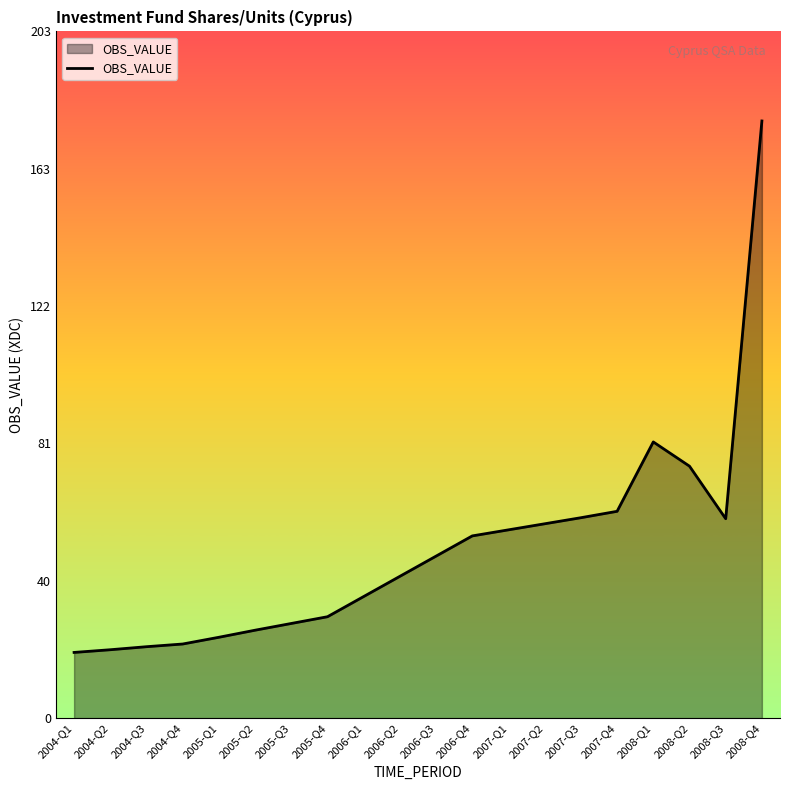

What position from the left is 2005-Q4?

8